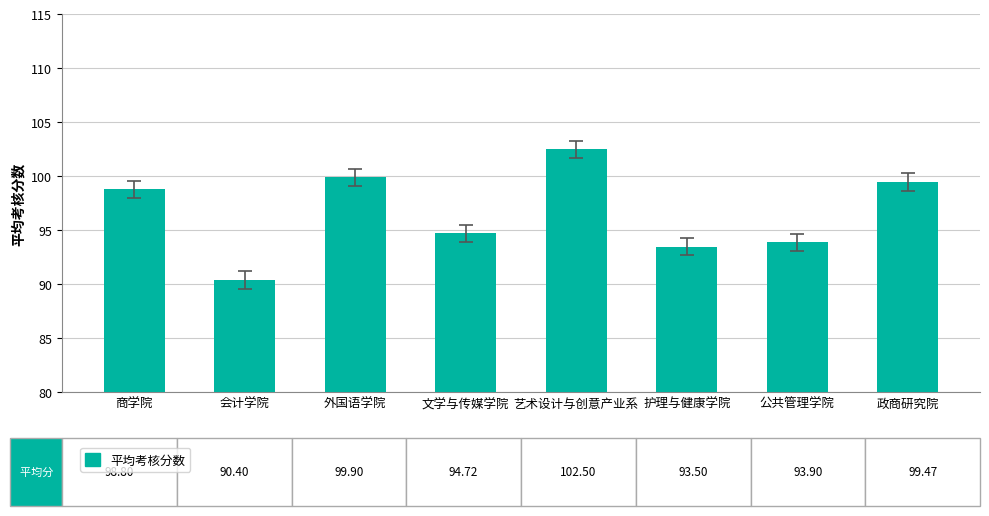

What position from the right is 文学与传媒学院?

5